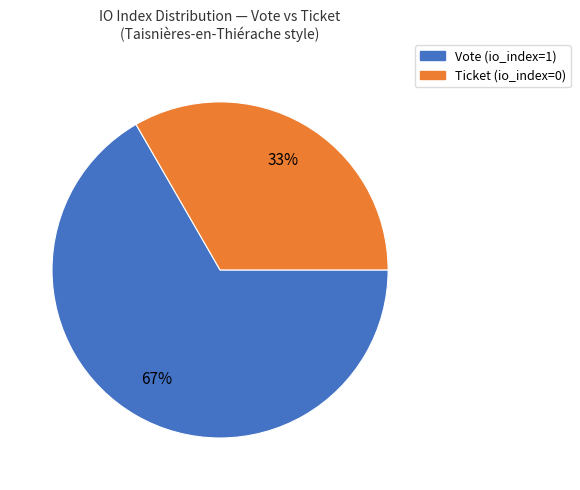

How many slices are in this pie chart?

2